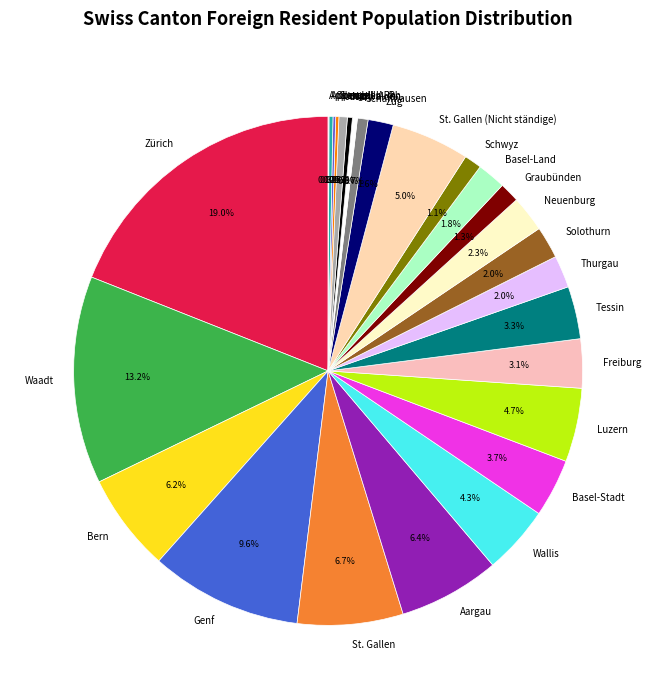

What is the ratio of the value at Jura to the value at Graubünden?

0.4